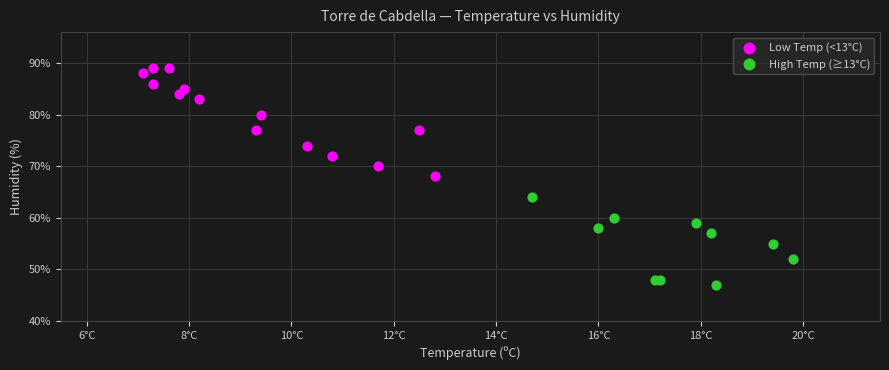

Which series contains the highest Y value?

Low Temp (<13°C)